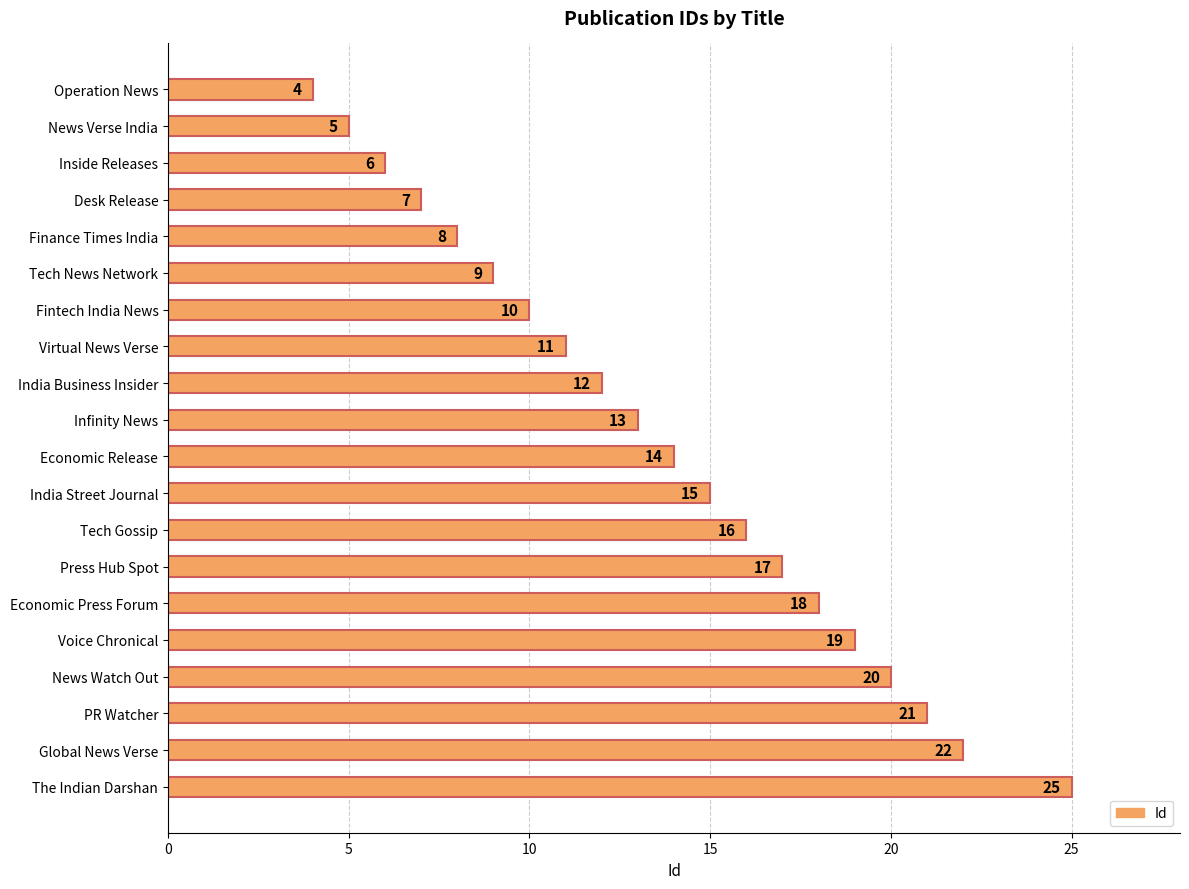

What is the difference between the maximum and minimum values?

21